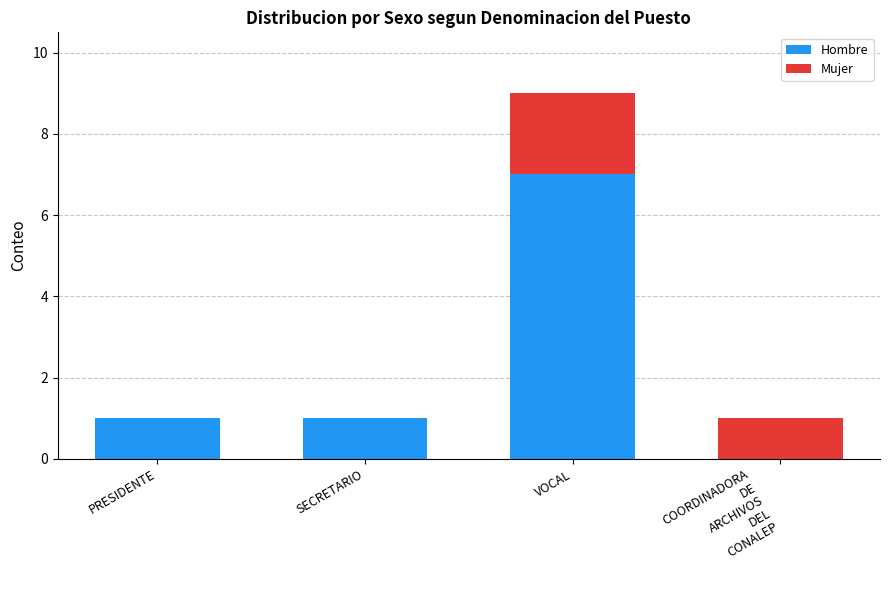

What are all the series names shown in the legend?

Hombre, Mujer